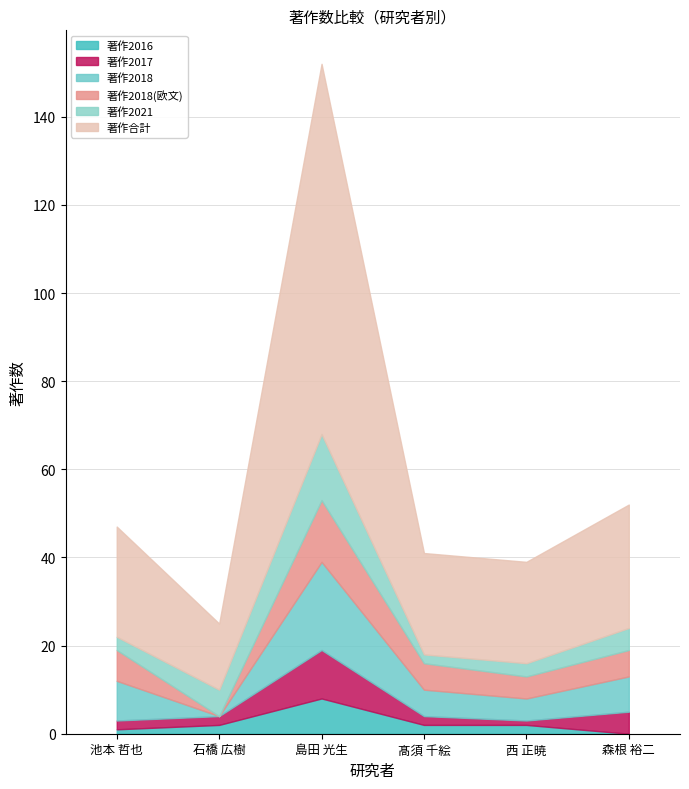

Count the number of categories in the chart.

6